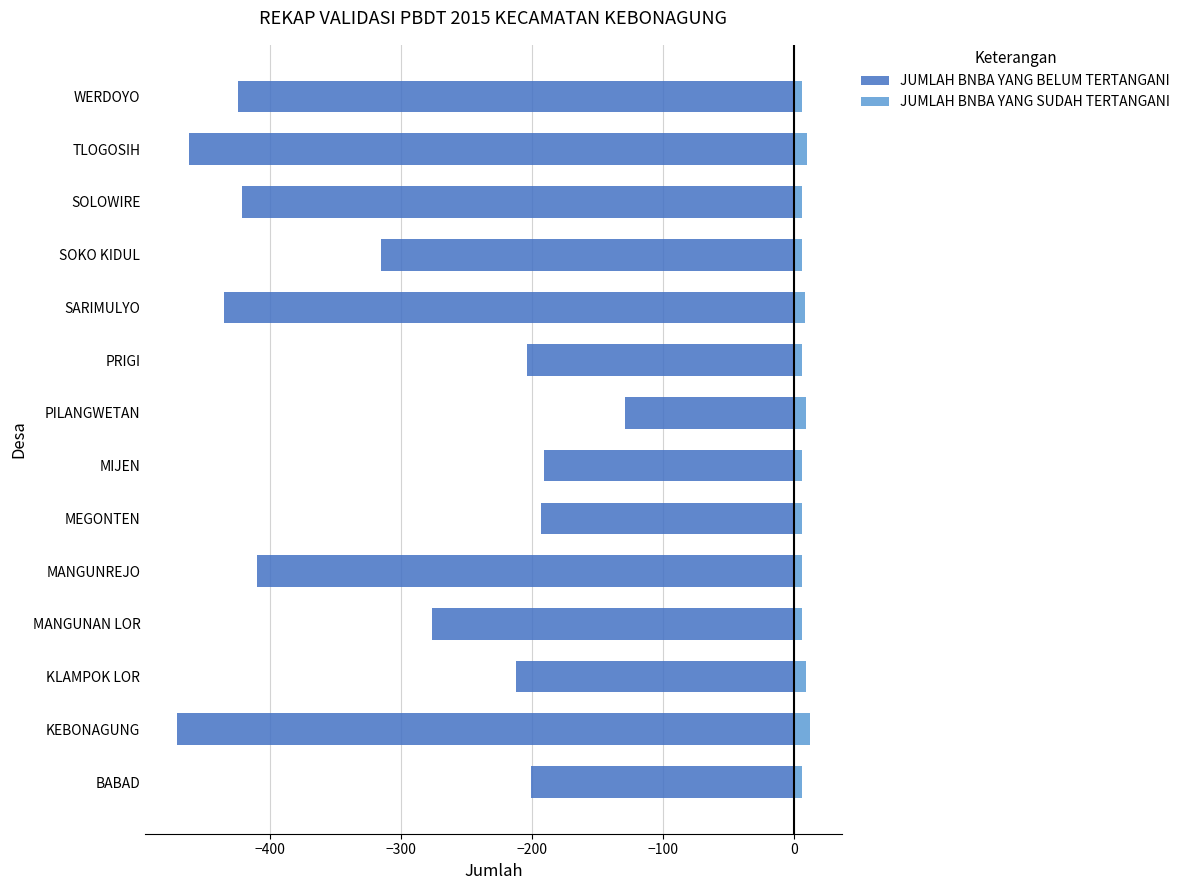

What is the value of the JUMLAH BNBA YANG BELUM TERTANGANI bar at the 4th from the left?

-276